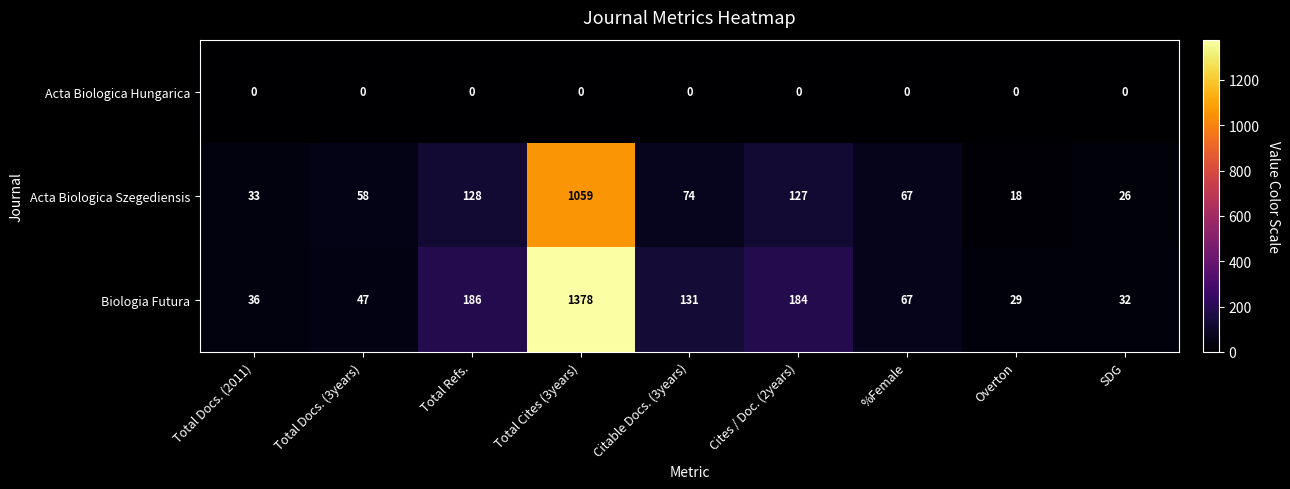

At which label is Biologia Futura closest to 703?

Total Refs.